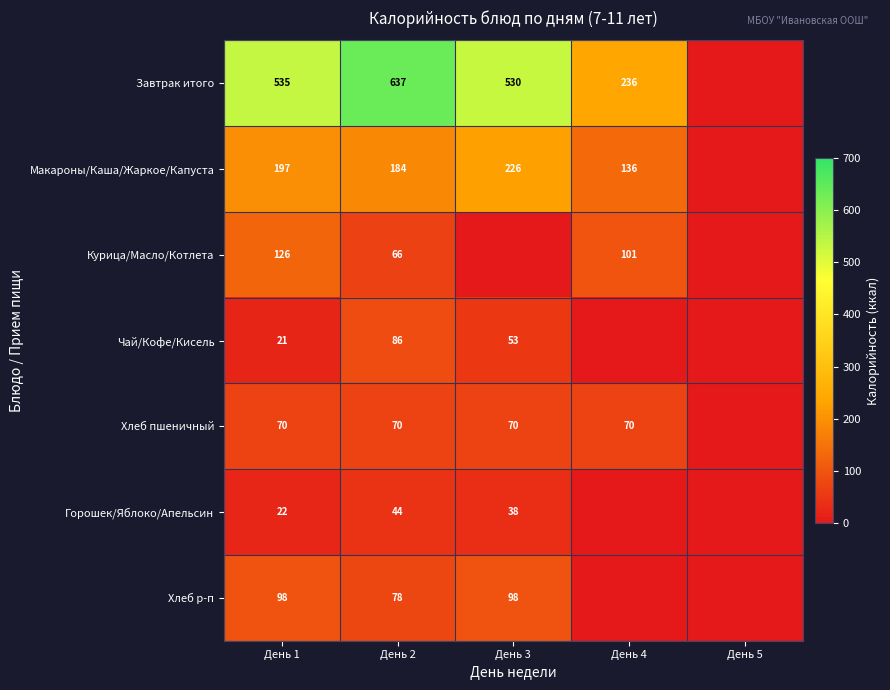

At how many categories does at least one series exceed 432?

3